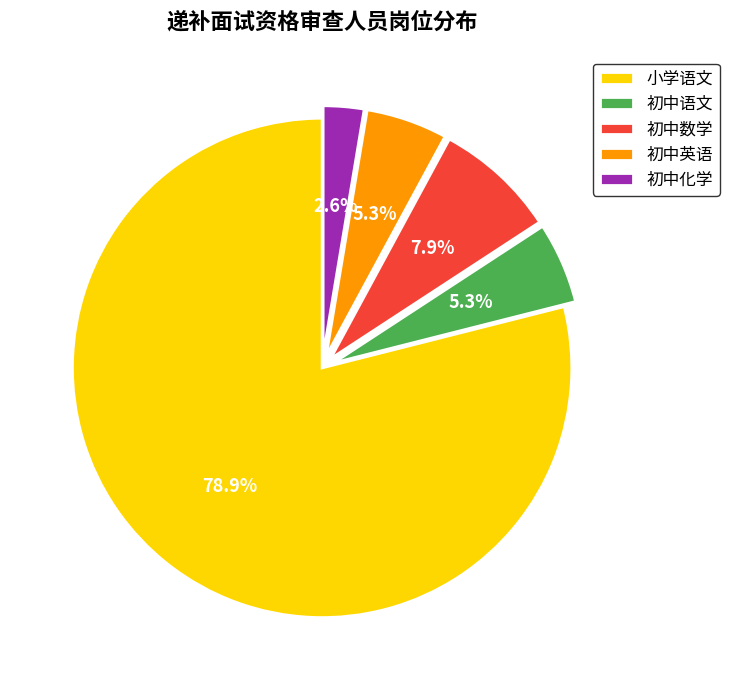

Between 初中数学 and 小学语文, which is larger?

小学语文